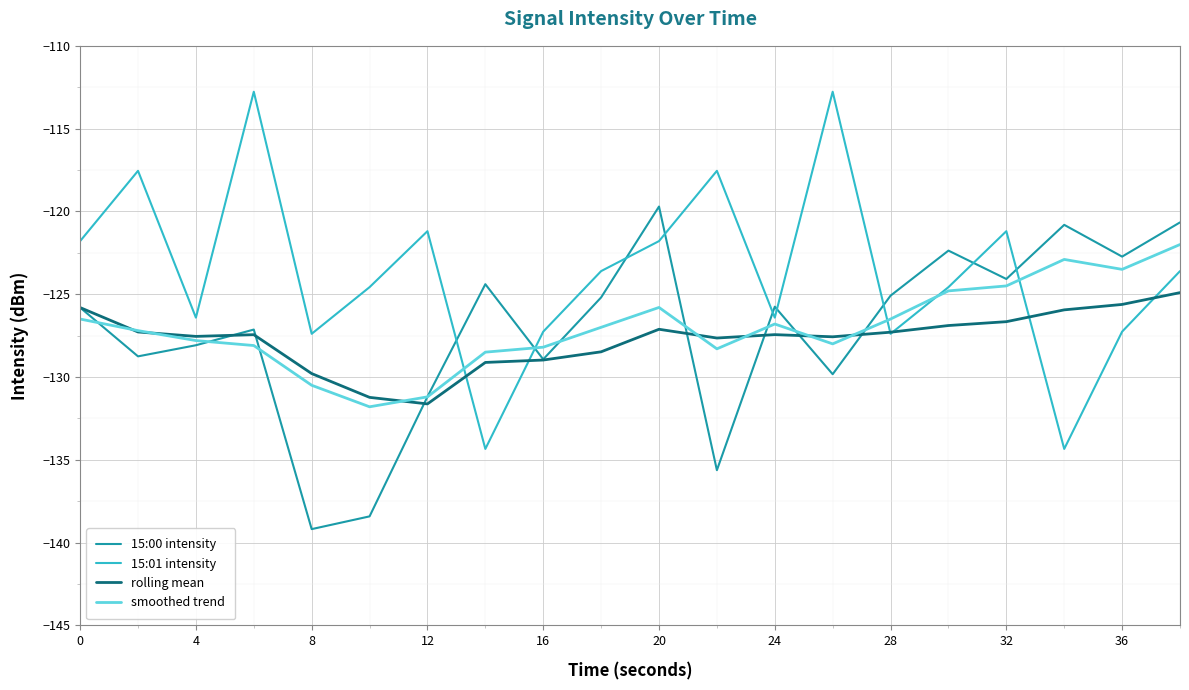

Which series ends up on top after the final intersection of 15:00 intensity and 15:01 intensity?

15:00 intensity